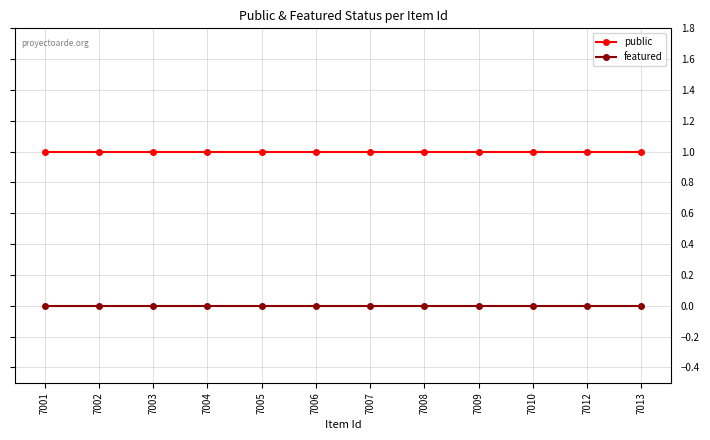

Which series has the largest total across all categories?

public